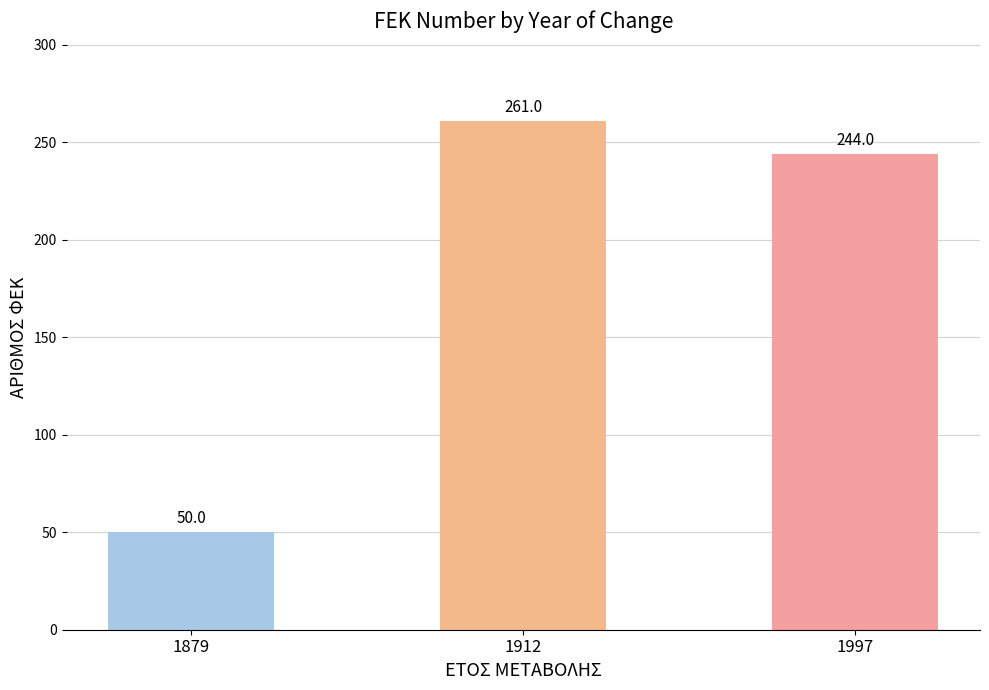

The value at 1879 is 50. True or false?

True